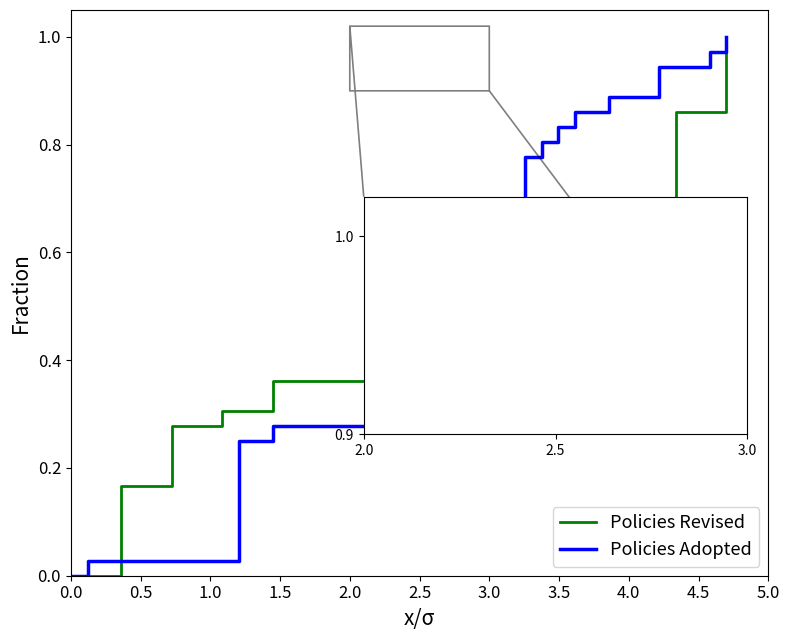

How many categories are shown in the chart?

37